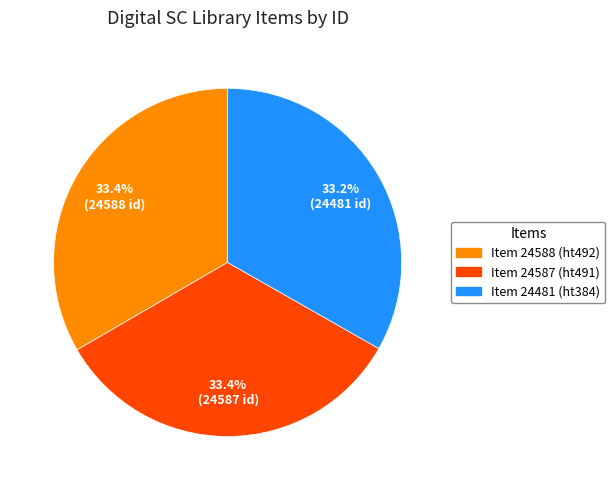

Count the number of slices in the pie.

3